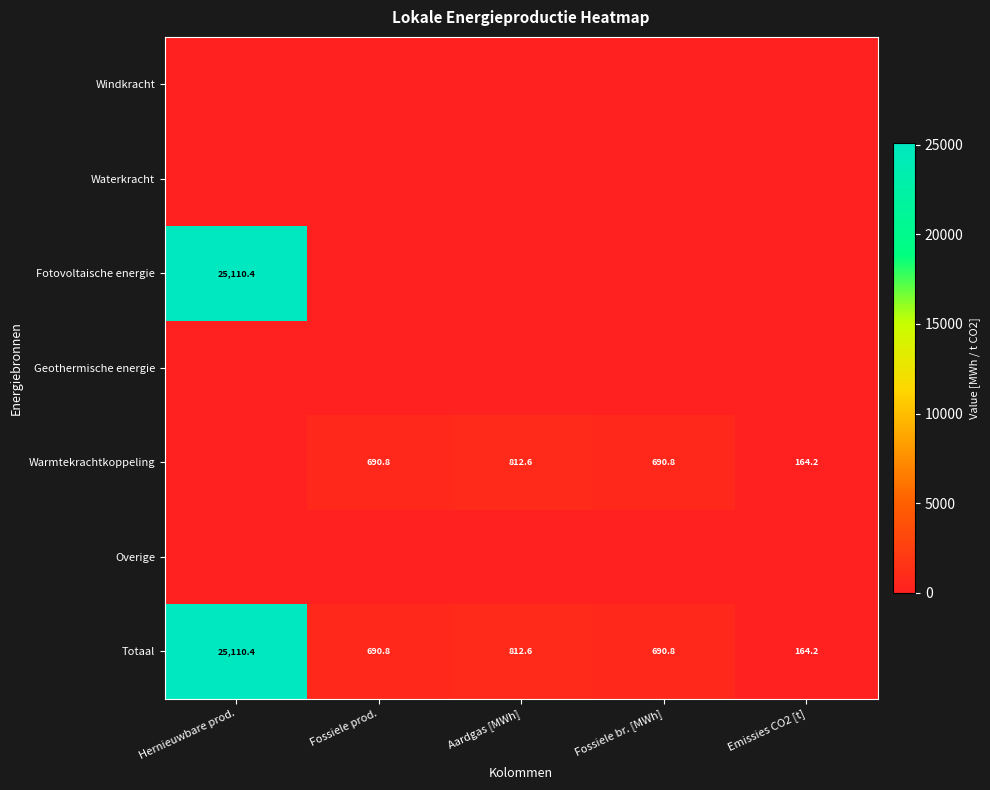

What is the greatest value displayed?

25110.4